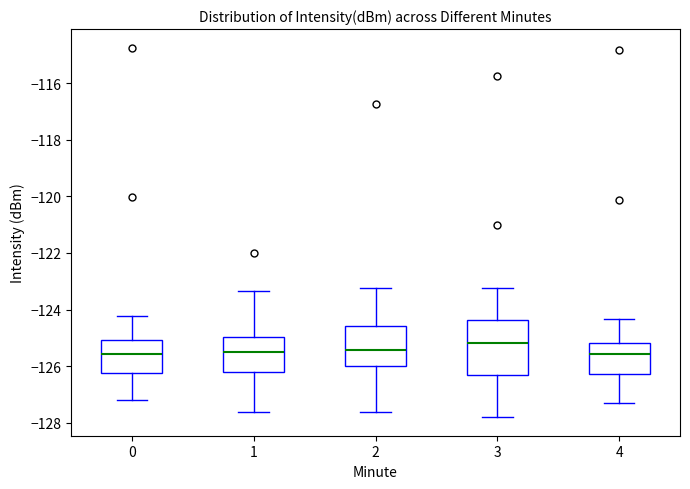

Reading left to right, read every box against the y-axis: the position of its median line, the range the box covers, and the ends of its whiskers. The values are not printed on the chart, so give them approximately, as read against the axis.

0: median -125.6, box -126.2 to -125.0, whiskers -127.2 to -124.2
1: median -125.4, box -126.2 to -125.0, whiskers -127.6 to -123.4
2: median -125.4, box -126.0 to -124.6, whiskers -127.6 to -123.2
3: median -125.2, box -126.4 to -124.4, whiskers -127.8 to -123.2
4: median -125.6, box -126.2 to -125.2, whiskers -127.2 to -124.4